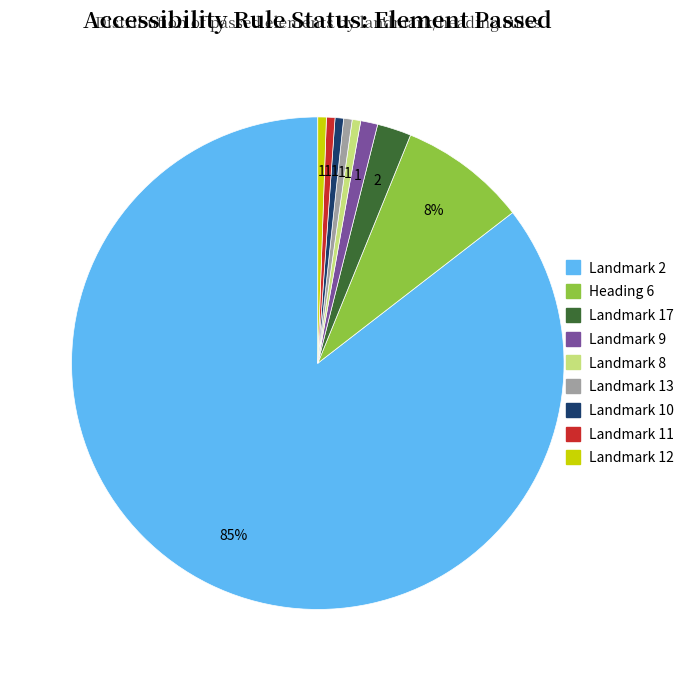

Is the sum of Landmark 17 and Heading 6 greater than half?

No